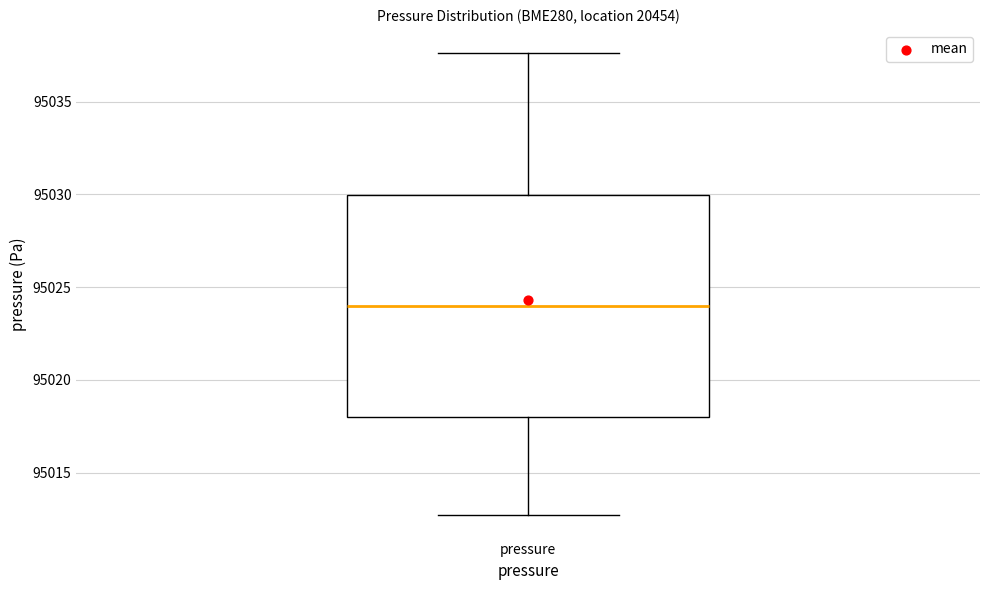

Where is the lower edge of the box for pressure on the y-axis? The values are not printed on the chart, so give them approximately, as read against the axis.

95018.0